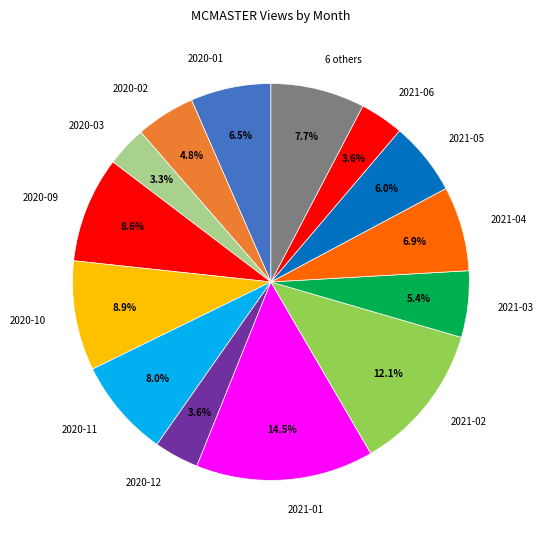

Which slice is the largest?

2021-01